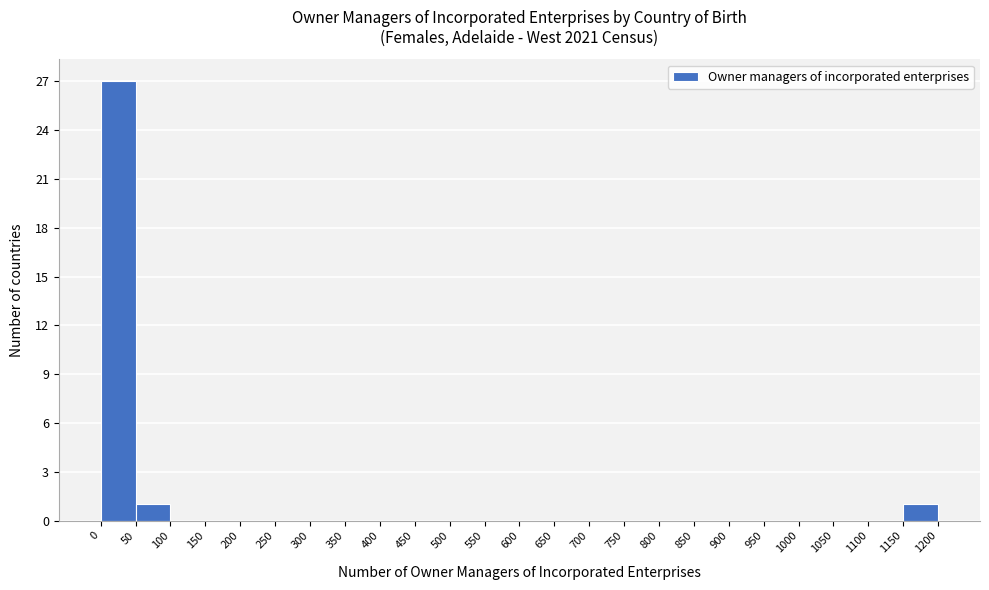

How tall is the bar that spans 1150 to 1200 on the x-axis? The values are not printed on the chart, so give them approximately, as read against the axis.

1